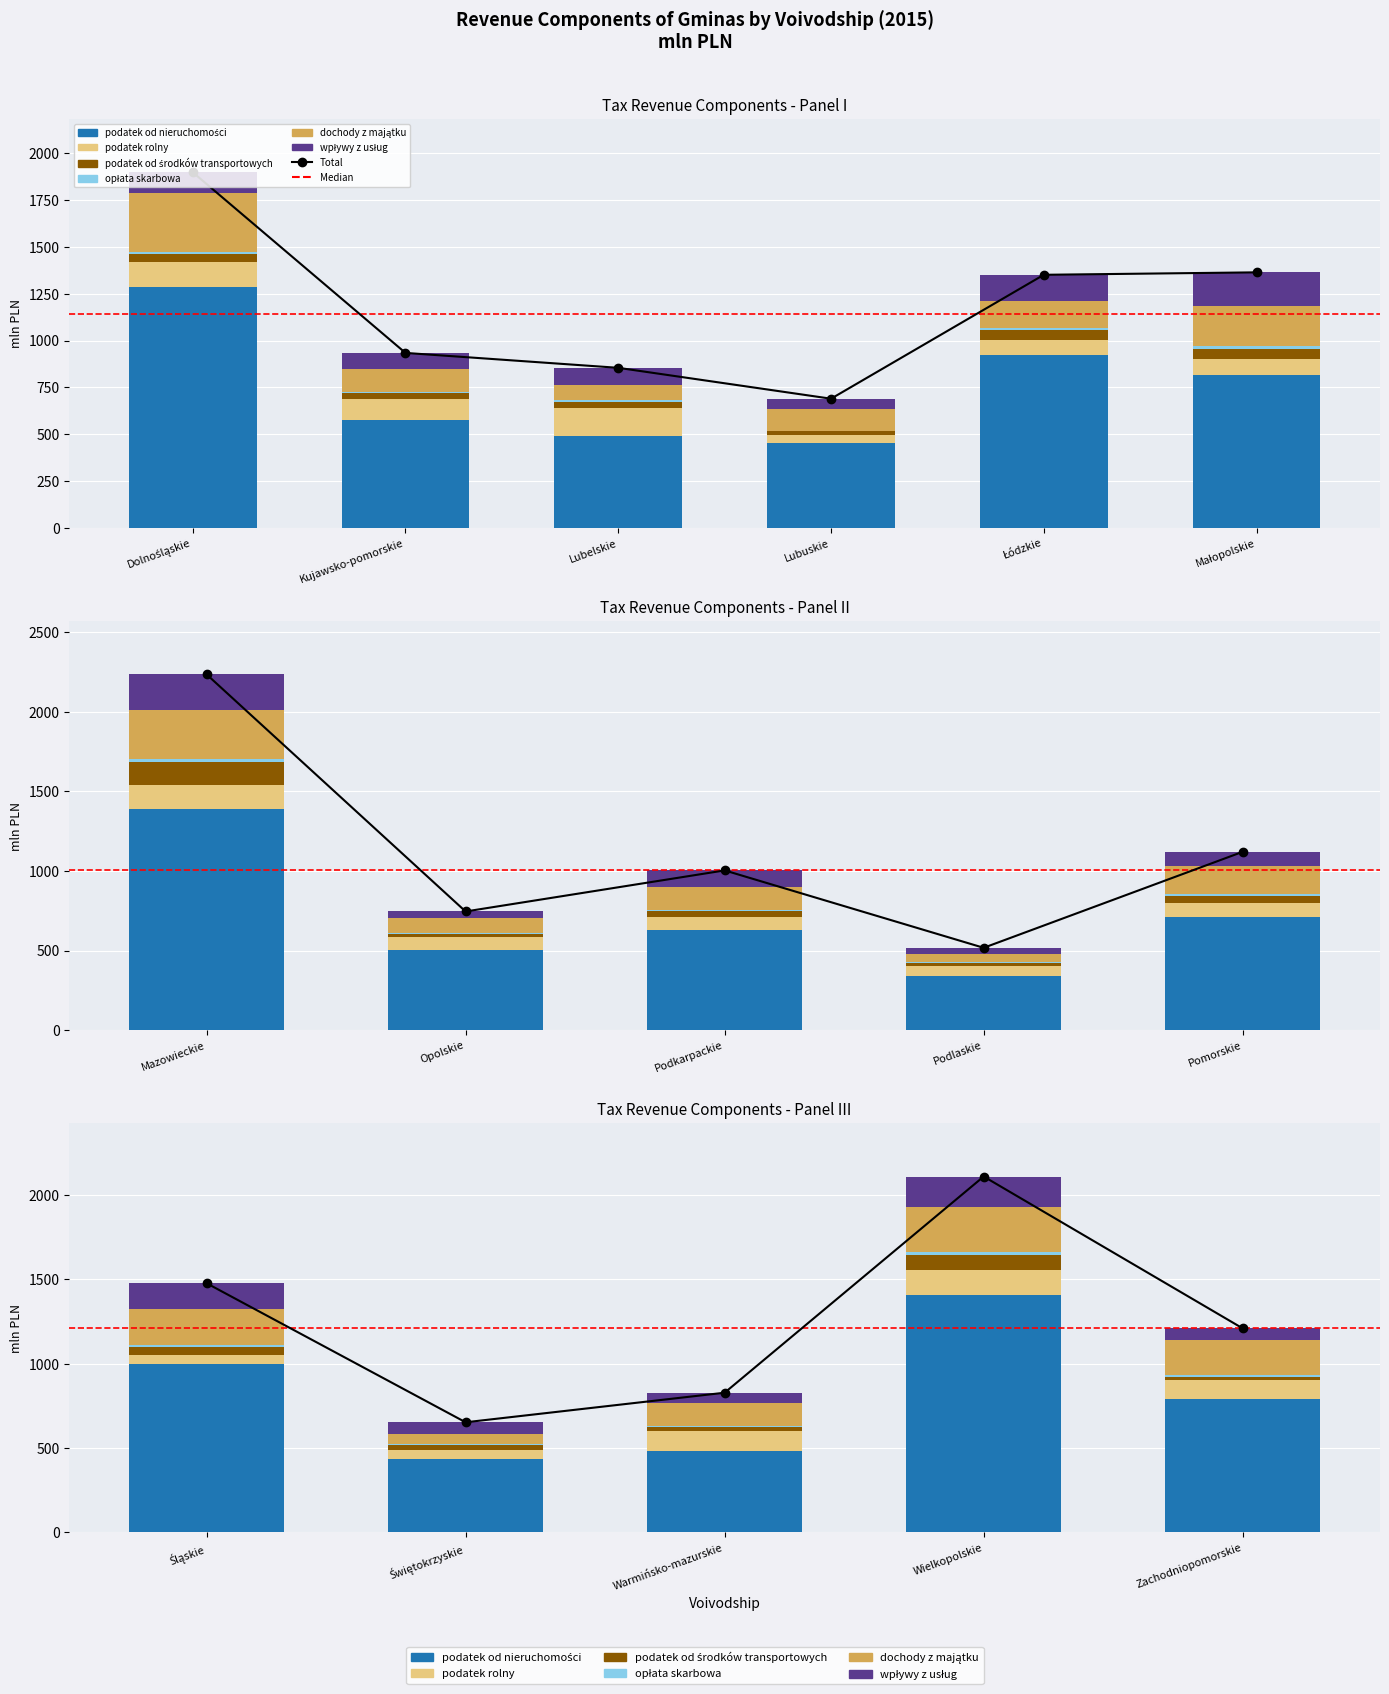

Count the number of data series in this chart.

6